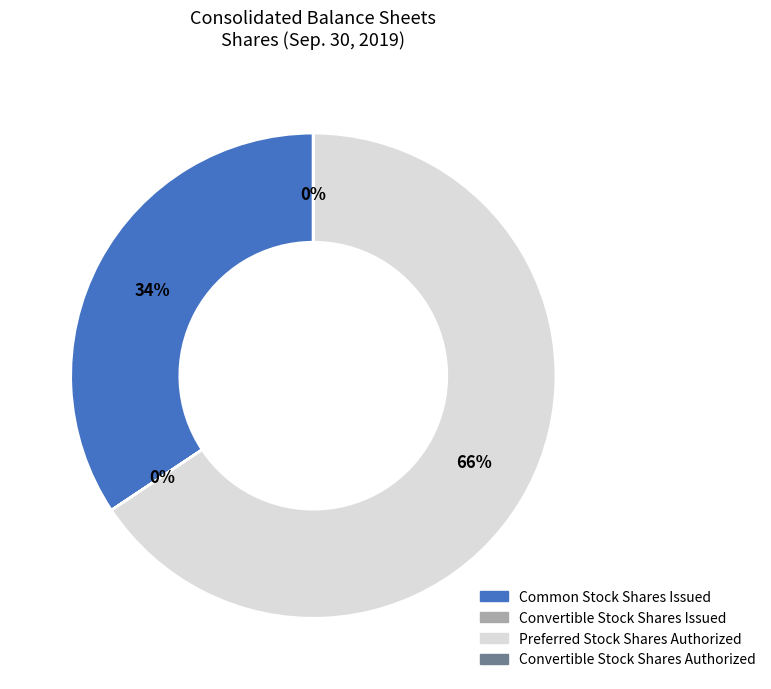

The Preferred Stock Shares Authorized slice represents 66% of the pie. True or false?

True